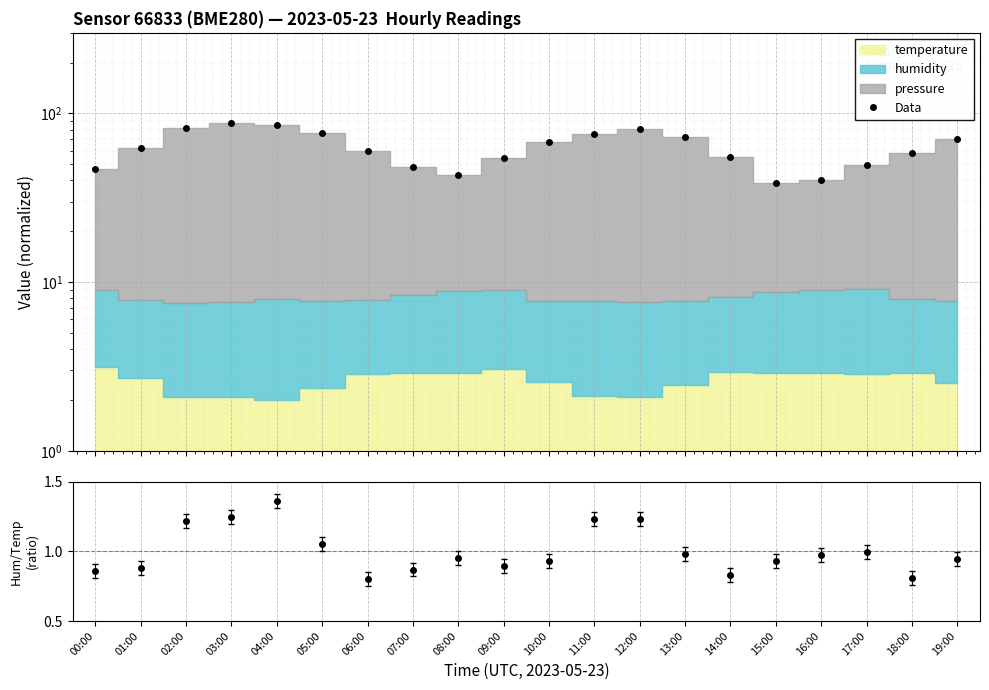

Is it true that humidity/temperature equals 2.2 at 11:00?

False